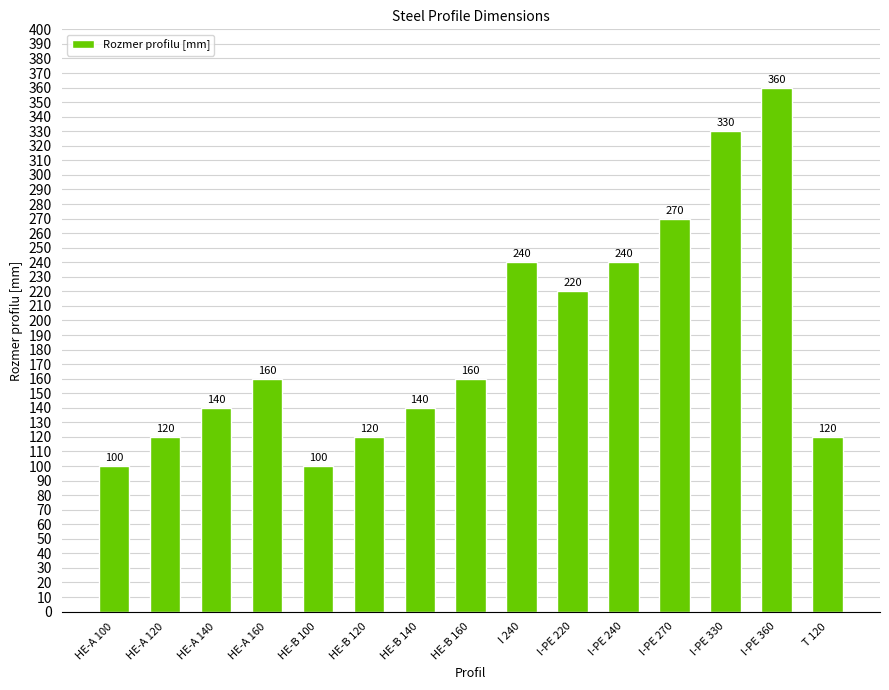

Reading left to right, extract all data points from this chart.

HE-A 100=100	HE-A 120=120	HE-A 140=140	HE-A 160=160	HE-B 100=100	HE-B 120=120	HE-B 140=140	HE-B 160=160	I 240=240	I-PE 220=220	I-PE 240=240	I-PE 270=270	I-PE 330=330	I-PE 360=360	T 120=120